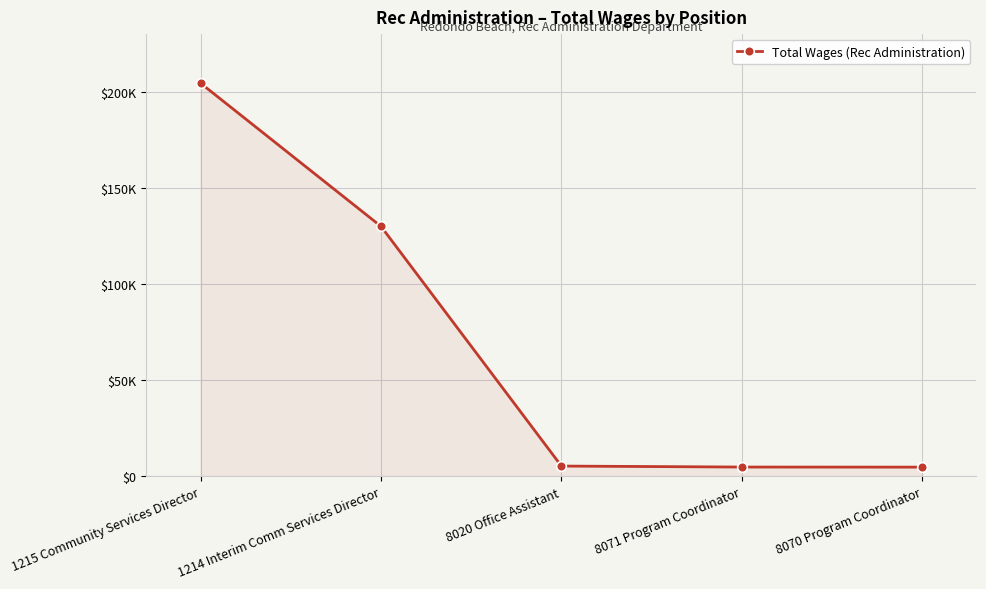

What is the label of the 3rd point from the left?

8020 Office Assistant